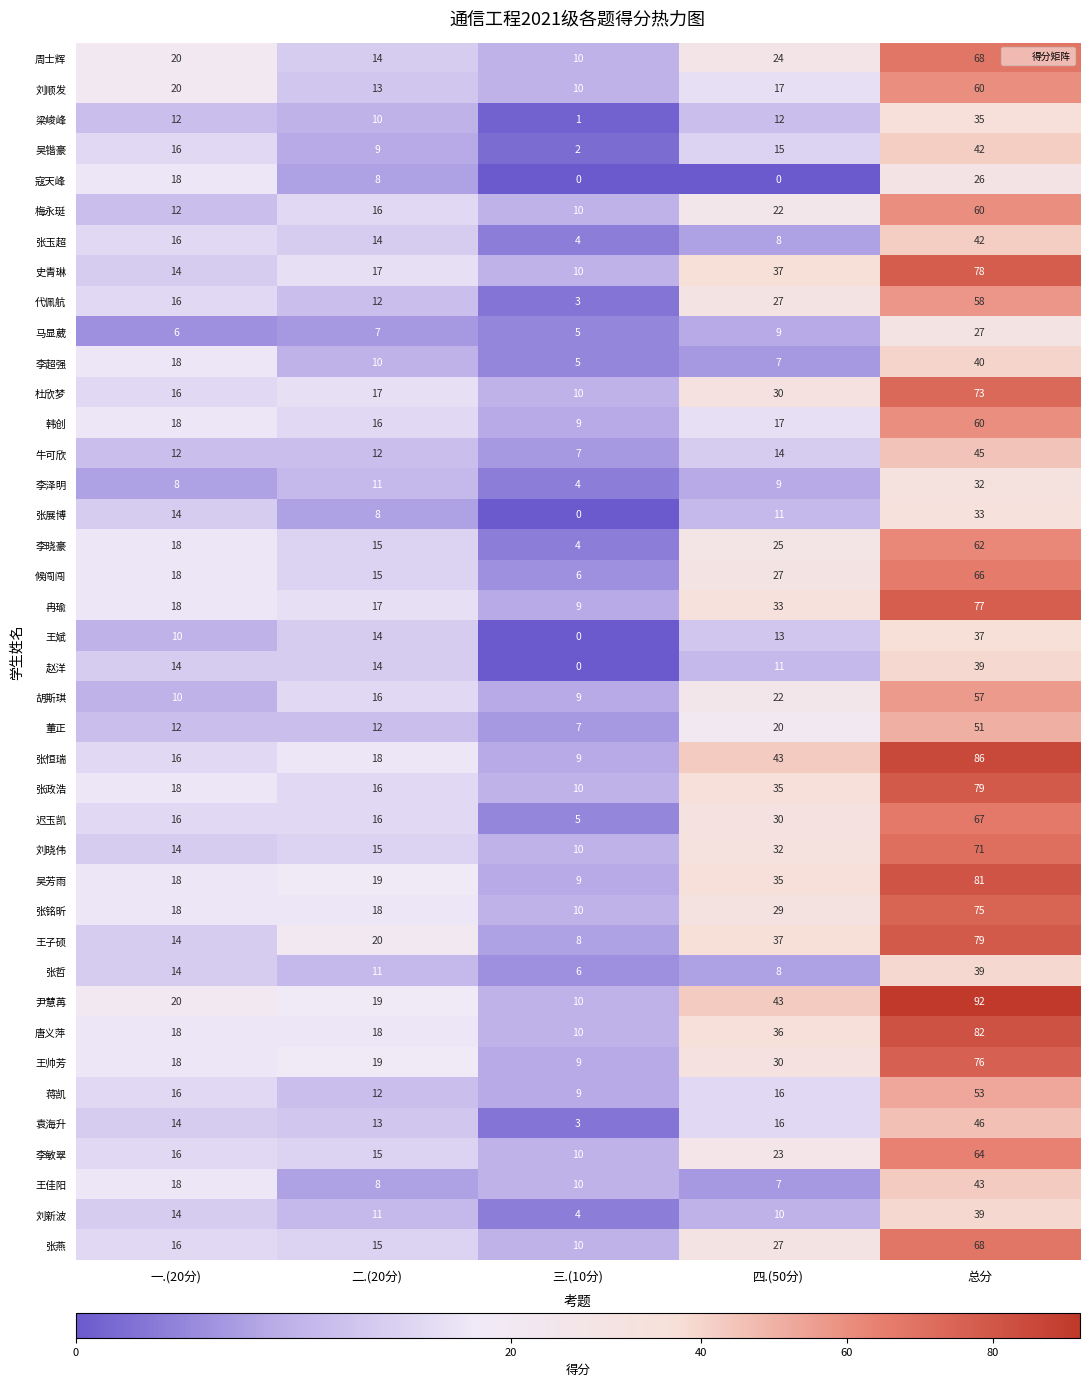

Where is 李敏翠 nearest to the value 37?

四.(50分)